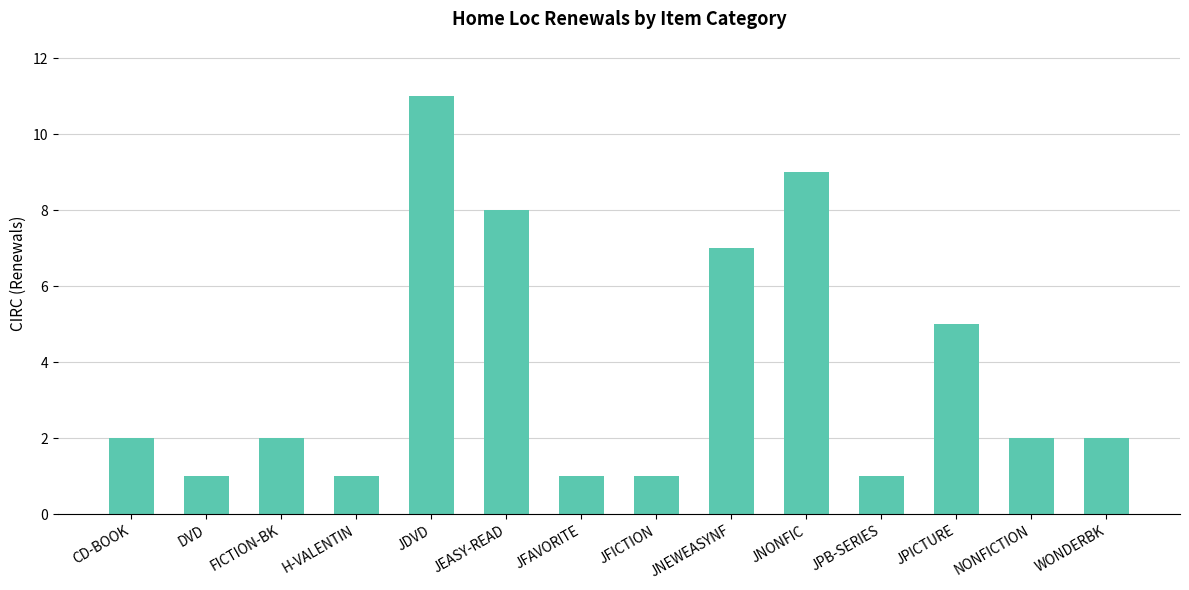

What is the change in value from JPICTURE to NONFICTION?

-3